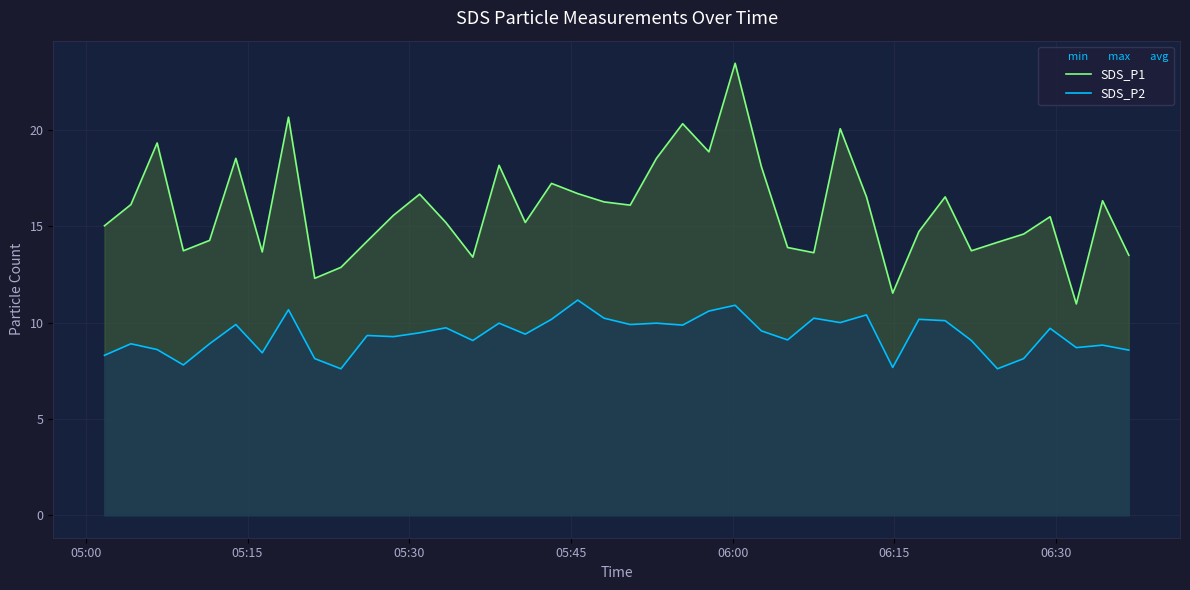

What is the difference between the maximum and minimum values in the SDS_P2 series?

3.6